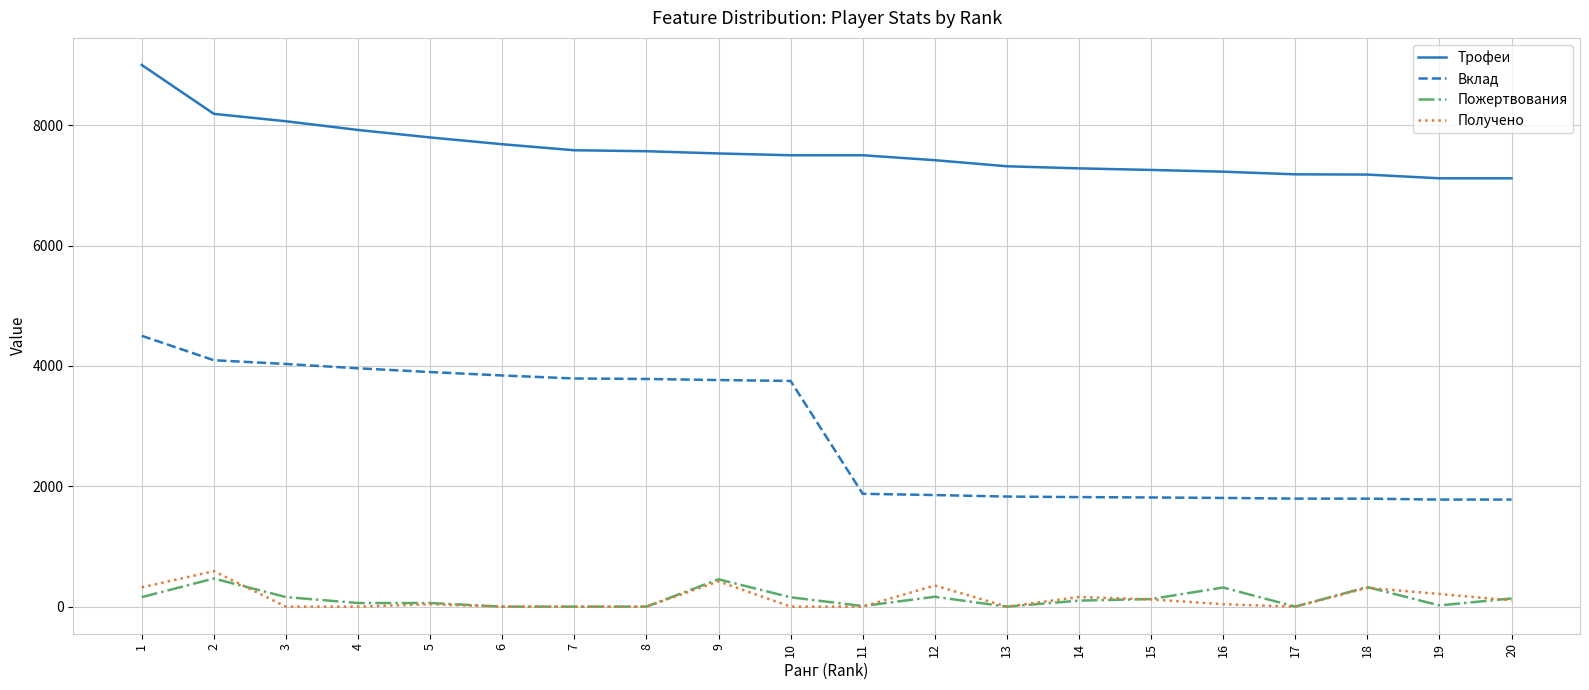

Does the chart have visible grid lines?

Yes